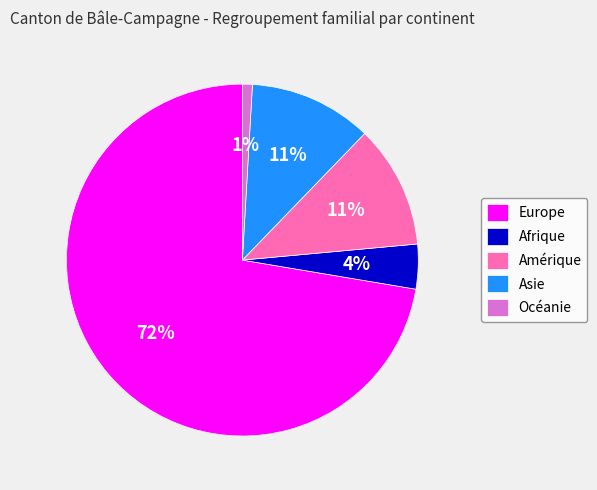

What percentage is the Afrique slice, to the nearest percent?

4%